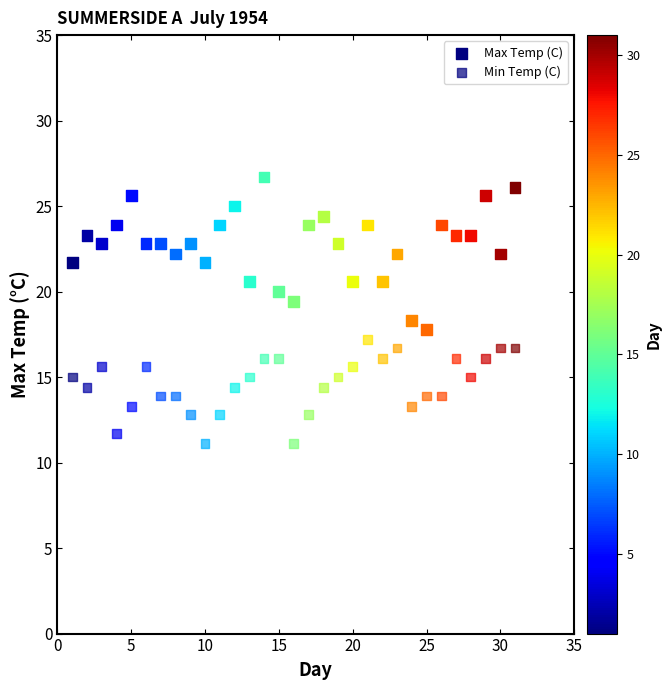

How many points are shown in the scatter plot?

62